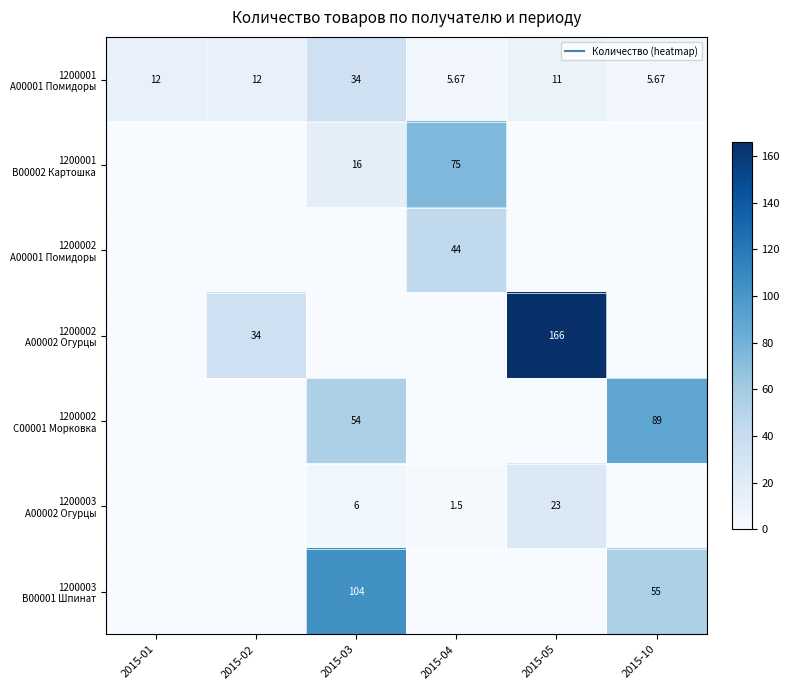

Where is 1200003 B00001 Шпинат nearest to the value 52?

2015-10